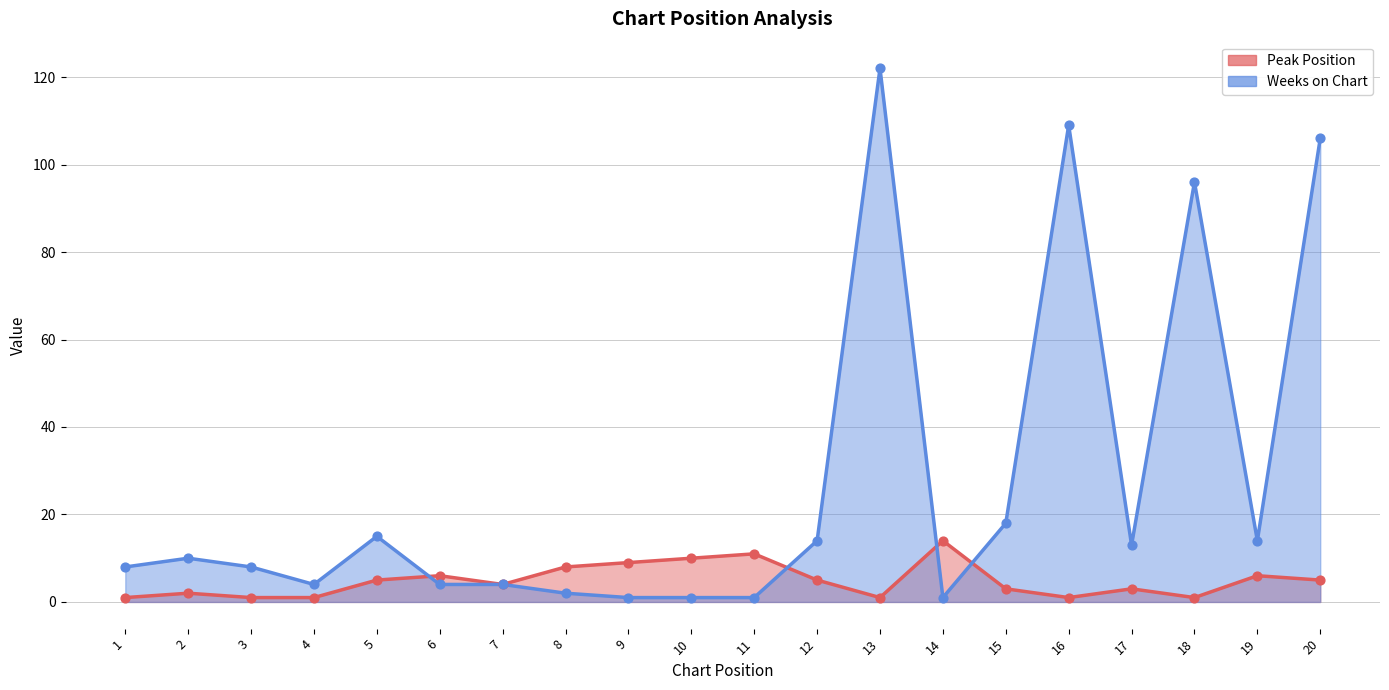

Which series contains the highest Y value?

Weeks on Chart